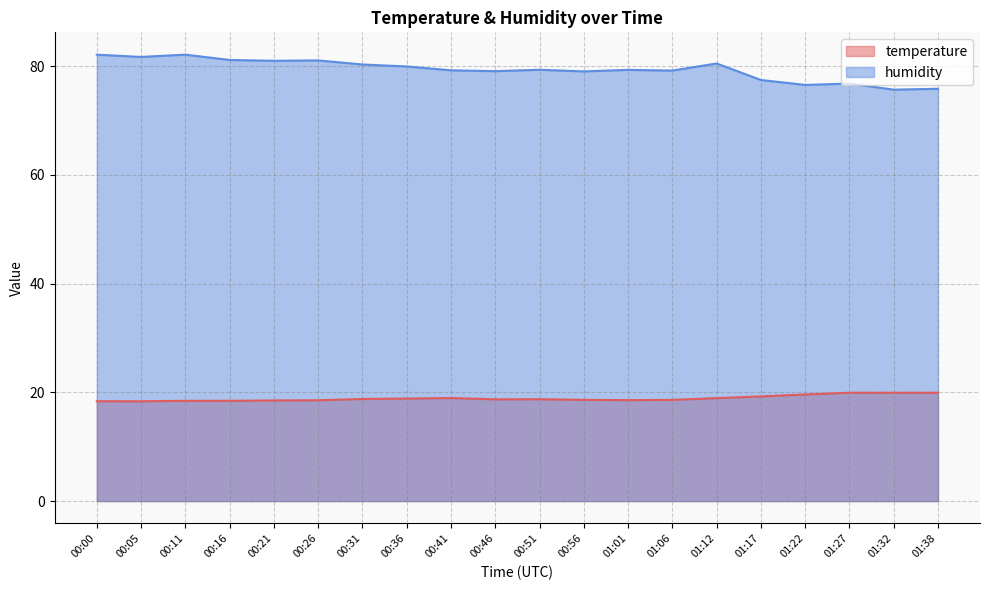

At which category does the chart reach its peak across all series?

00:00